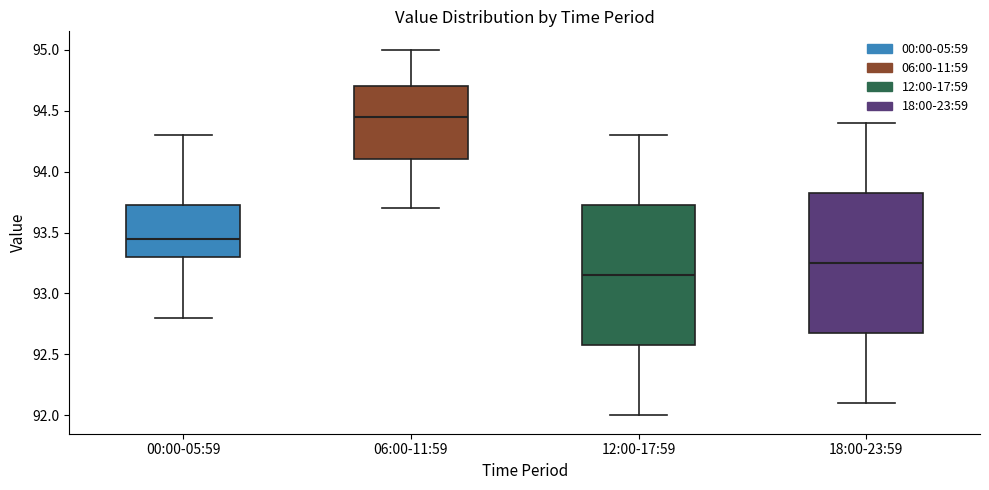

Reading left to right, read every box against the y-axis: the position of its median line, the range the box covers, and the ends of its whiskers. The values are not printed on the chart, so give them approximately, as read against the axis.

00:00-05:59: median 93.45, box 93.30 to 93.75, whiskers 92.80 to 94.30
06:00-11:59: median 94.45, box 94.10 to 94.70, whiskers 93.70 to 95.00
12:00-17:59: median 93.15, box 92.60 to 93.75, whiskers 92.00 to 94.30
18:00-23:59: median 93.25, box 92.70 to 93.85, whiskers 92.10 to 94.40